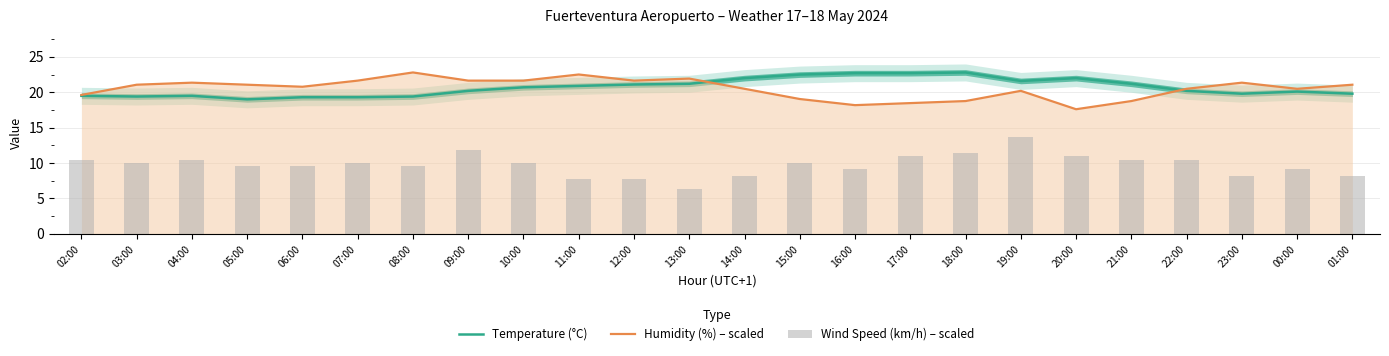

What is the difference between the second highest and second lowest values in the Wind Speed (km/h) – scaled series?

4.1